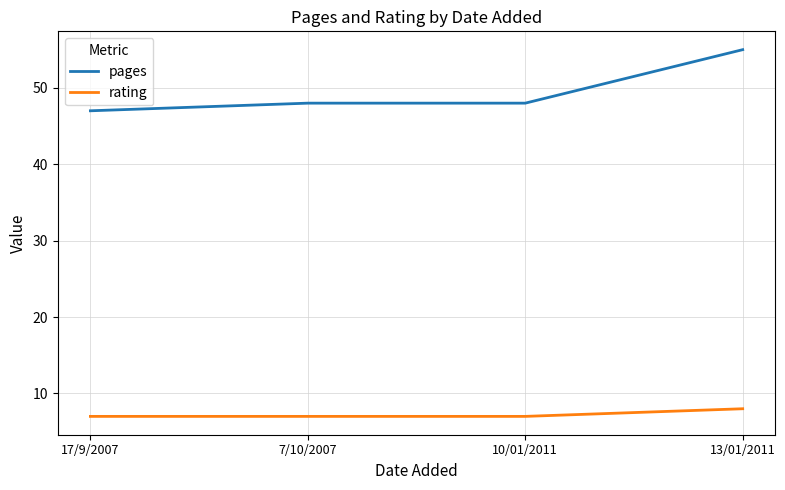

List the series in order of their peak value, highest first.

pages, rating